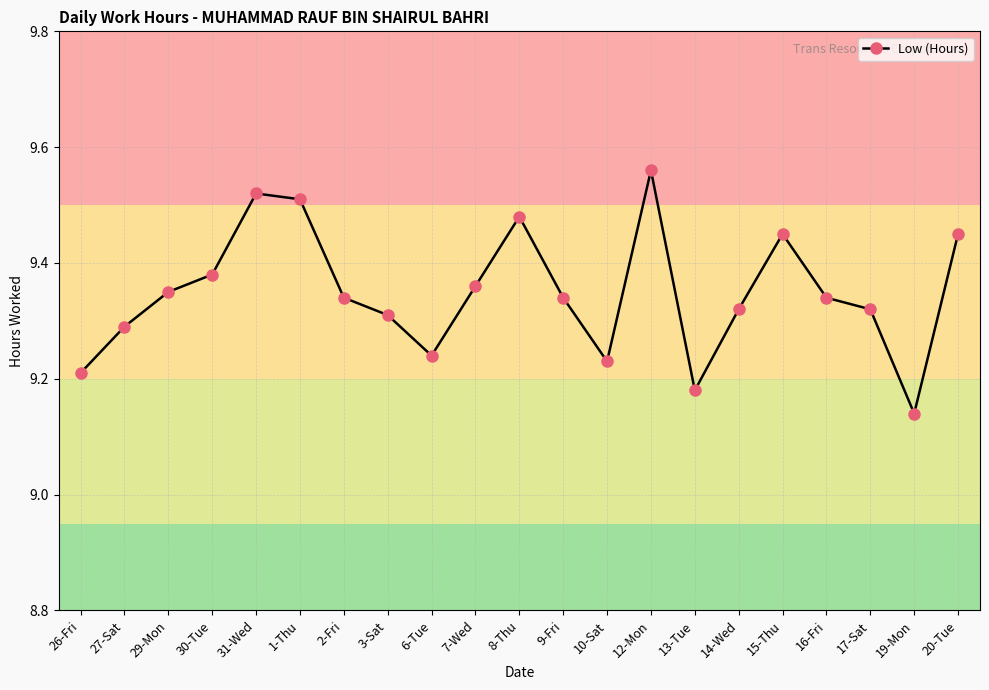

How many points are higher than both their immediate neighbors (excluding endpoints)?

4